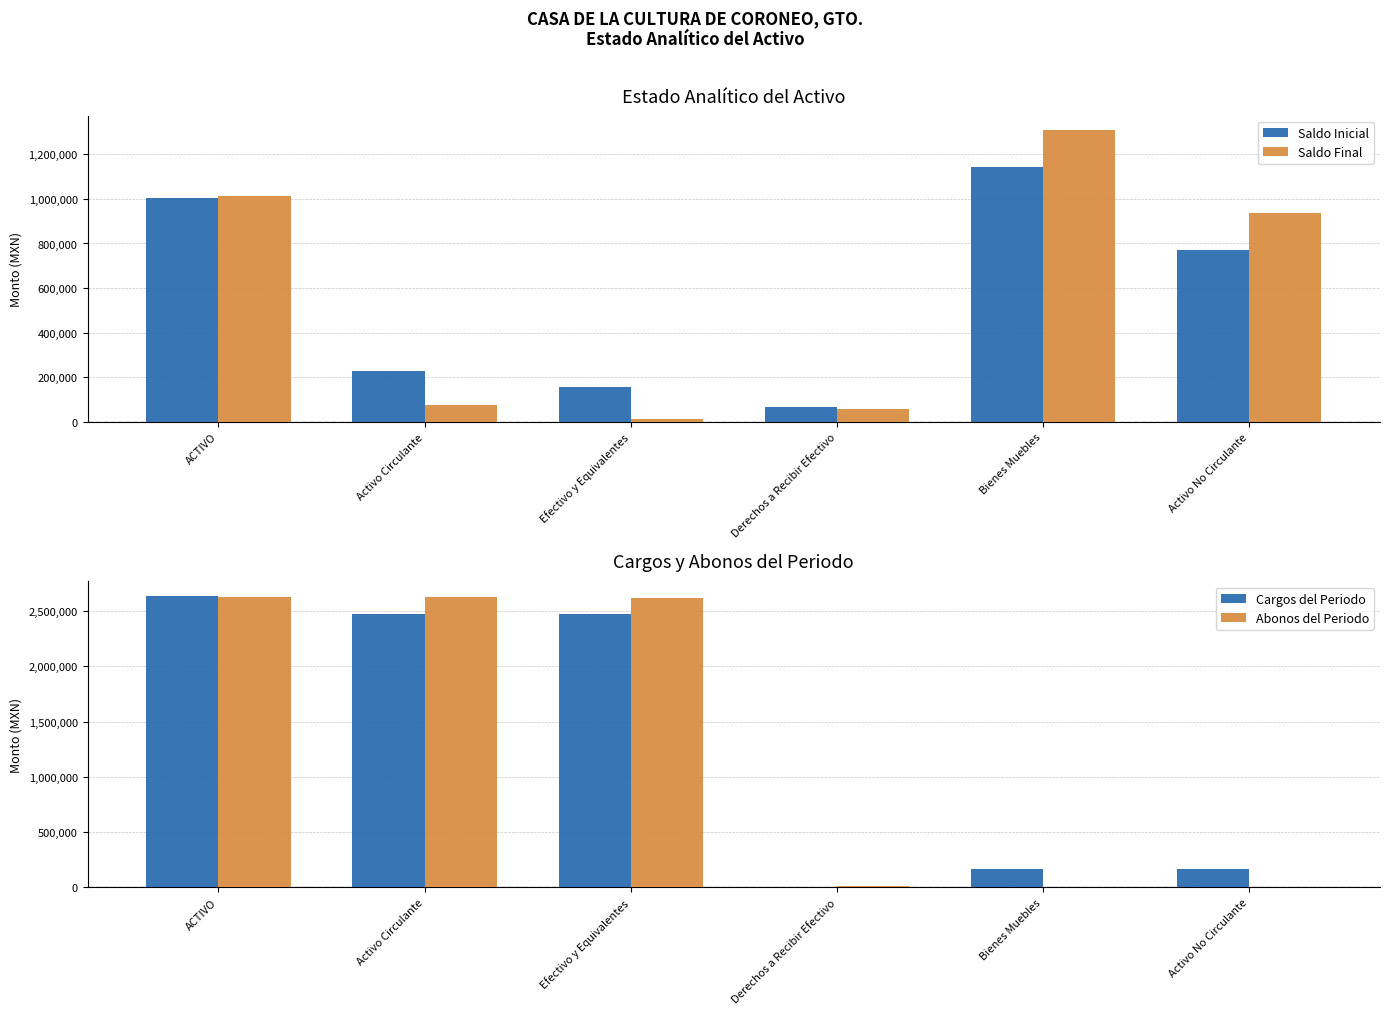

What is the greatest value displayed?

2637925.8